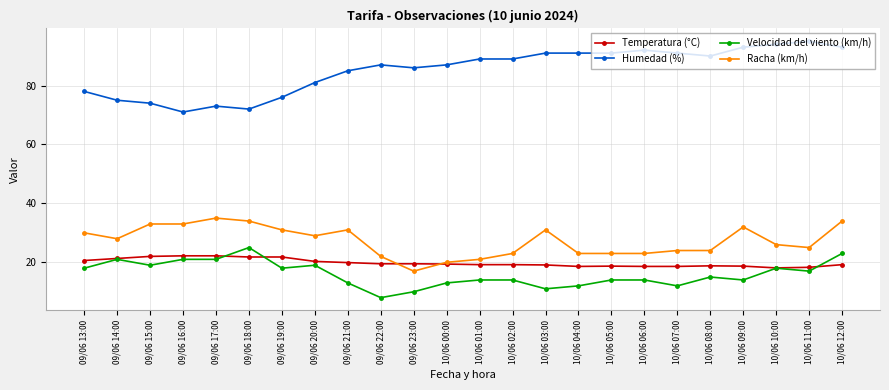

What position from the left is 10/06 03:00?

15